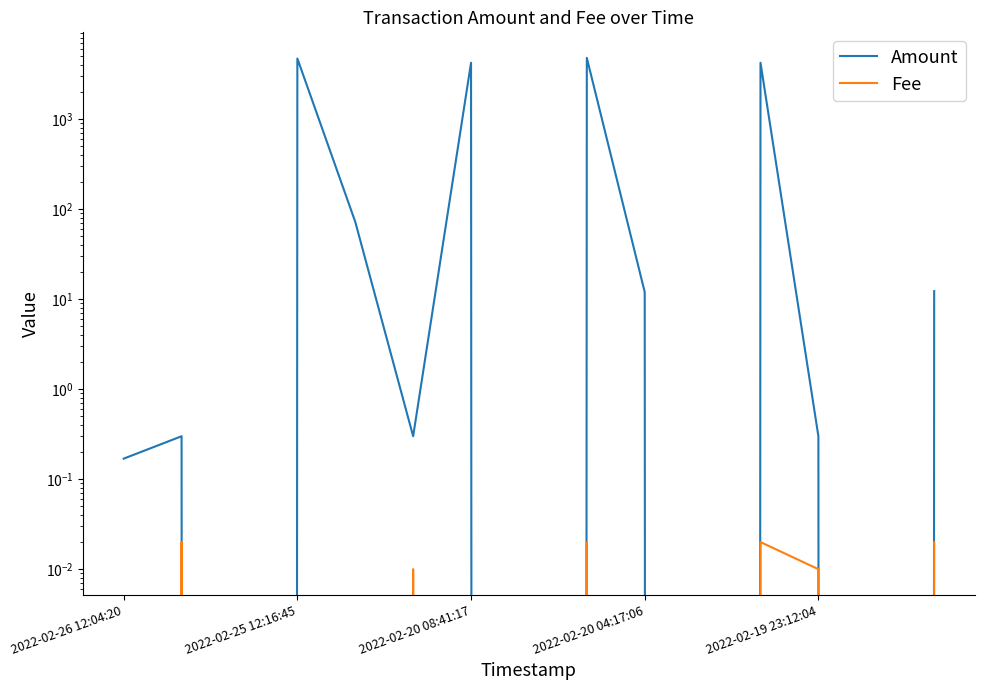

What are all the series names shown in the legend?

Amount, Fee